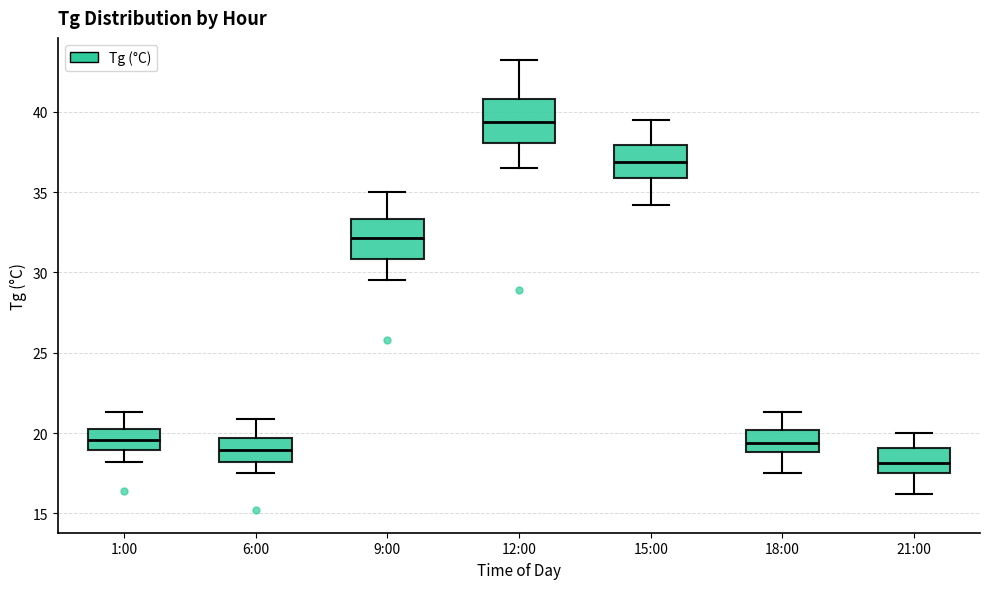

Reading left to right, read every box against the y-axis: the position of its median line, the range the box covers, and the ends of its whiskers. The values are not printed on the chart, so give them approximately, as read against the axis.

1:00: median 19.5, box 19.0 to 20.5, whiskers 18.0 to 21.5
6:00: median 19.0, box 18.0 to 19.5, whiskers 17.5 to 21.0
9:00: median 32.0, box 31.0 to 33.5, whiskers 29.5 to 35.0
12:00: median 39.5, box 38.0 to 41.0, whiskers 36.5 to 43.0
15:00: median 37.0, box 36.0 to 38.0, whiskers 34.0 to 39.5
18:00: median 19.5, box 19.0 to 20.0, whiskers 17.5 to 21.5
21:00: median 18.0, box 17.5 to 19.0, whiskers 16.0 to 20.0